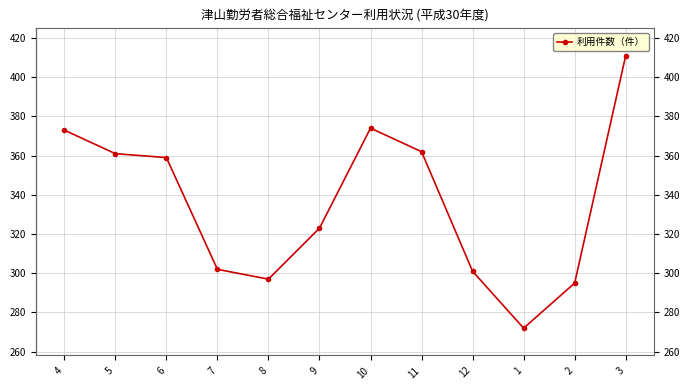

How many series are shown in this chart?

1